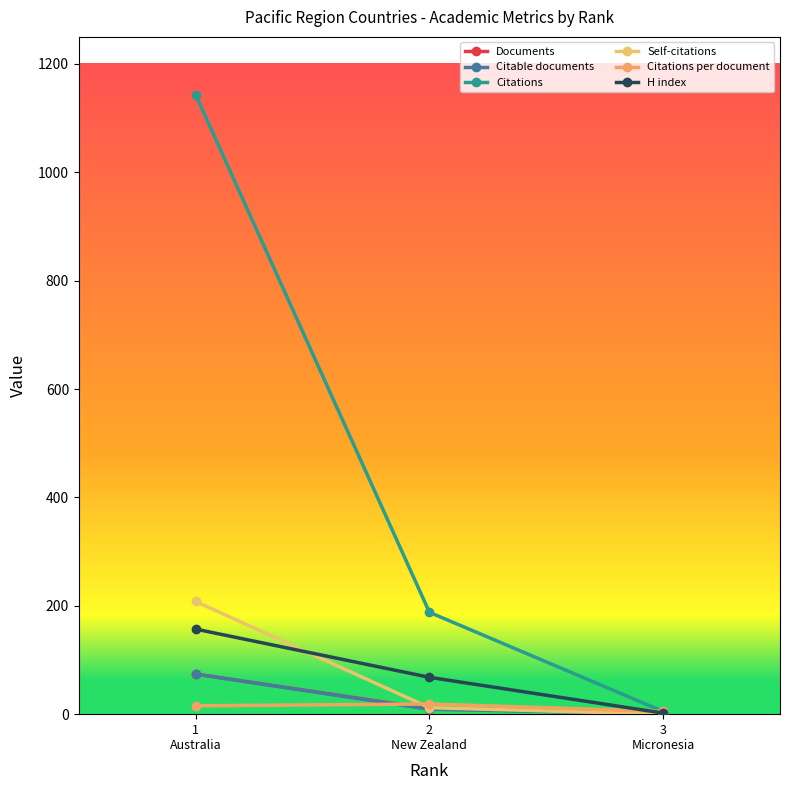

What is the difference between the H index values at 2
New Zealand and 1
Australia?

89.0